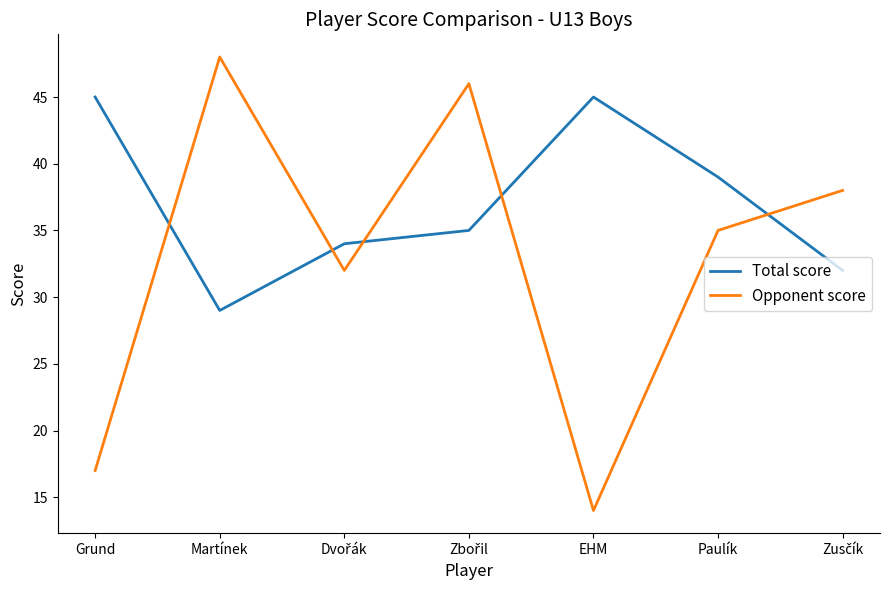

Rank the series at Paulík from highest to lowest value.

Total score, Opponent score